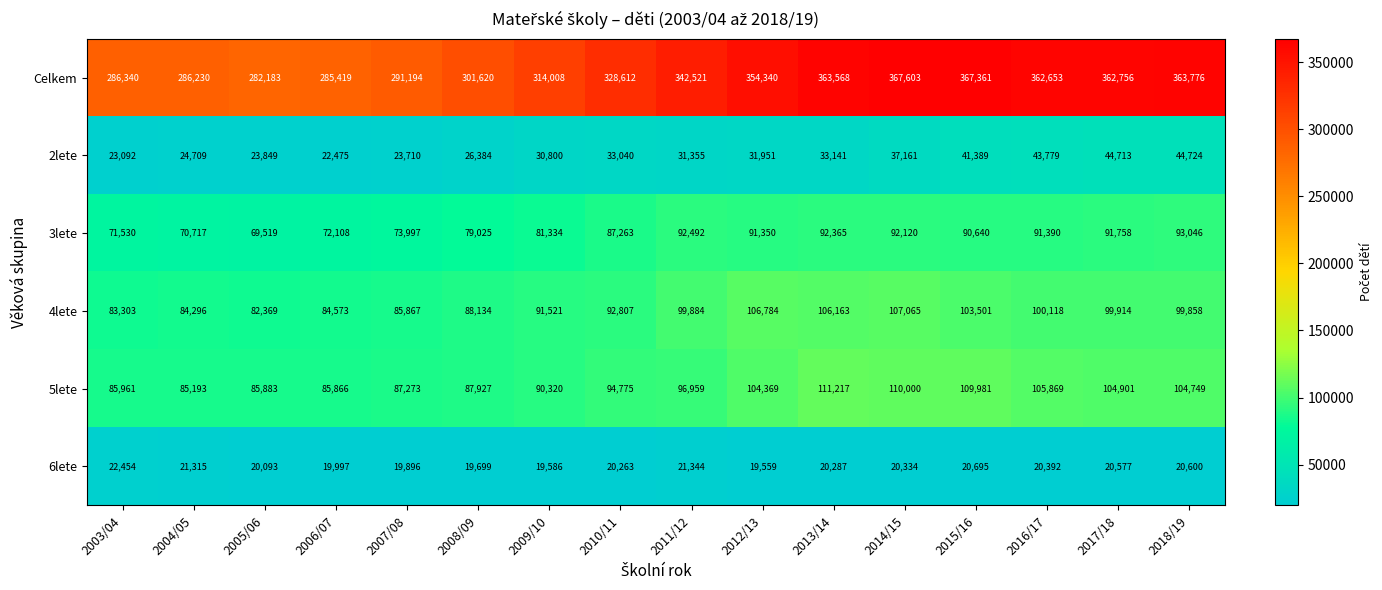

At 2016/17, list the series in order from smallest to largest.

6lete, 2lete, 3lete, 4lete, 5lete, Celkem